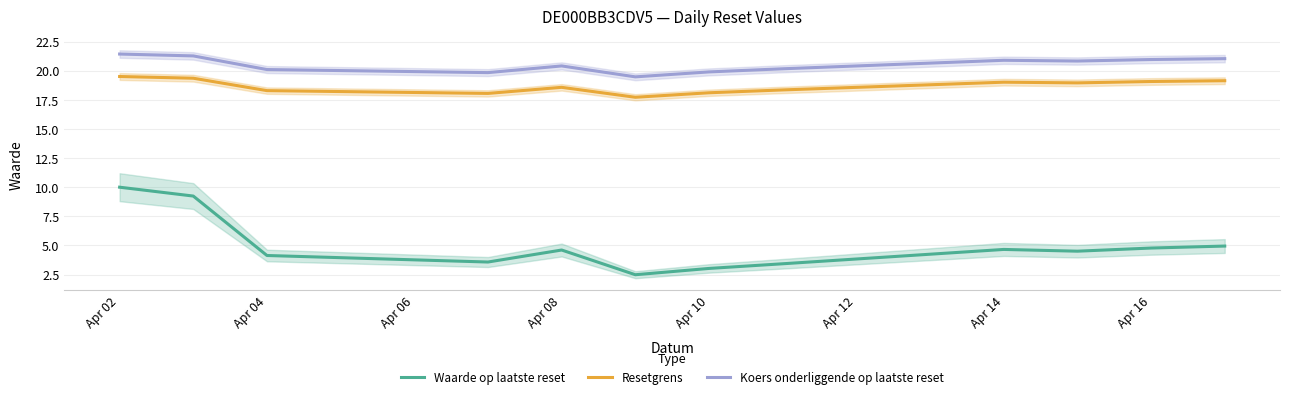

In Waarde op laatste reset, how many points are lower than both neighbors (excluding endpoints)?

3